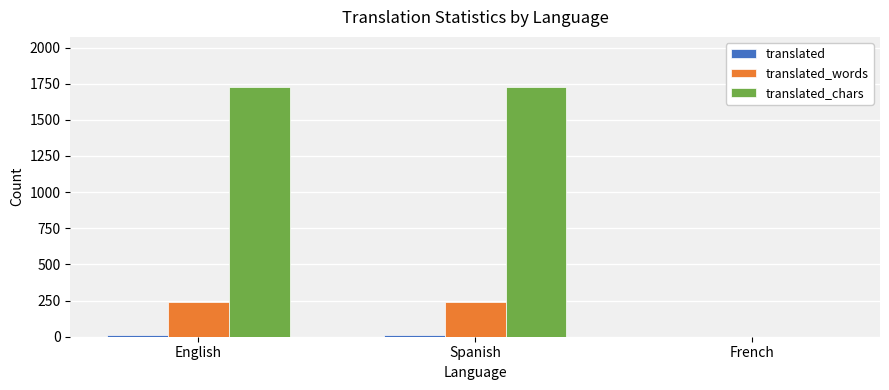

What is the maximum value shown in the chart?

1728